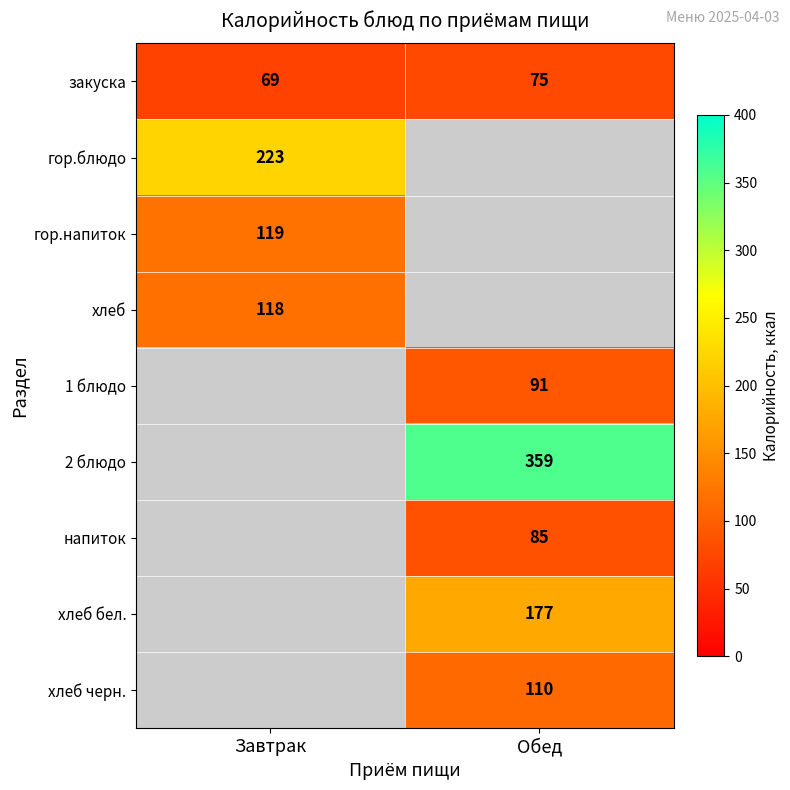

What is the difference between the maximum and minimum values in the закуска series?

6